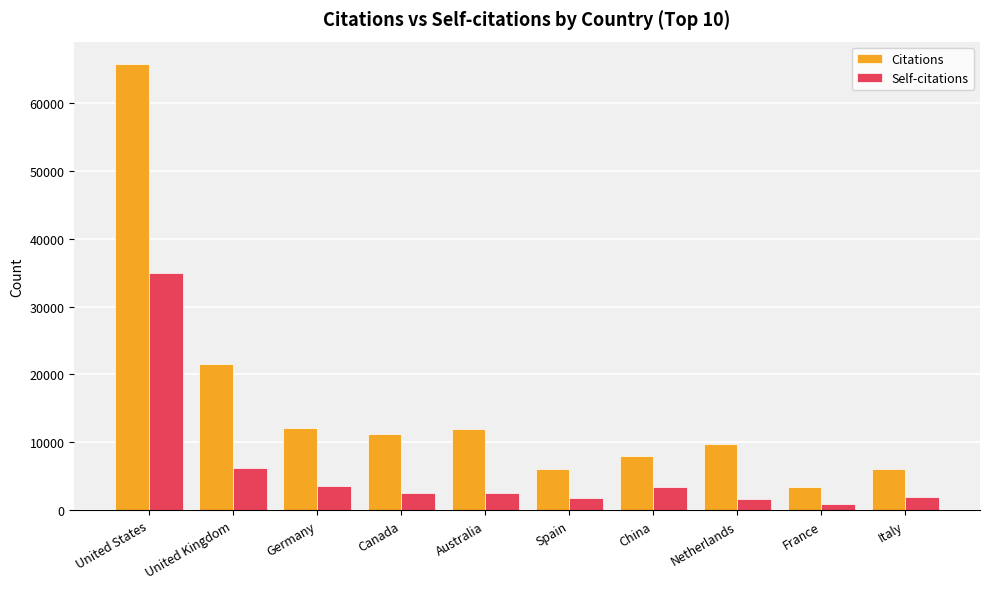

What is the average value of the Self-citations series?

5946